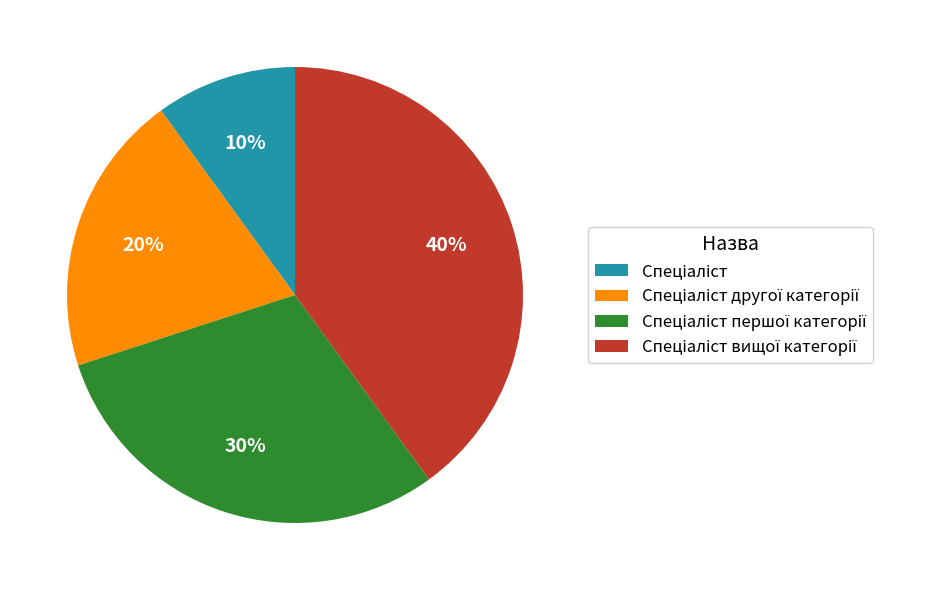

How many segments does this pie chart have?

4